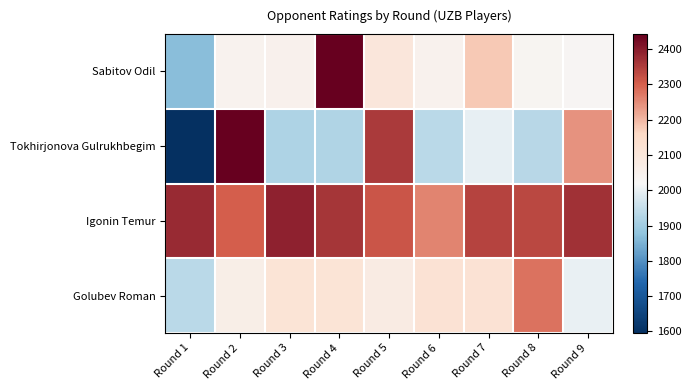

Reading left to right, transcribe all the data shown in this chart.

Sabitov Odil: Round 1=1868	Round 2=2044	Round 3=2050	Round 4=2442	Round 5=2100	Round 6=2046	Round 7=2179	Round 8=2035	Round 9=2032
Tokhirjonova Gulrukhbegim: Round 1=1596	Round 2=2439	Round 3=1919	Round 4=1920	Round 5=2353	Round 6=1935	Round 7=1997	Round 8=1932	Round 9=2241
Igonin Temur: Round 1=2378	Round 2=2300	Round 3=2390	Round 4=2362	Round 5=2314	Round 6=2257	Round 7=2340	Round 8=2333	Round 9=2368
Golubev Roman: Round 1=1934	Round 2=2065	Round 3=2112	Round 4=2114	Round 5=2077	Round 6=2119	Round 7=2119	Round 8=2277	Round 9=2000